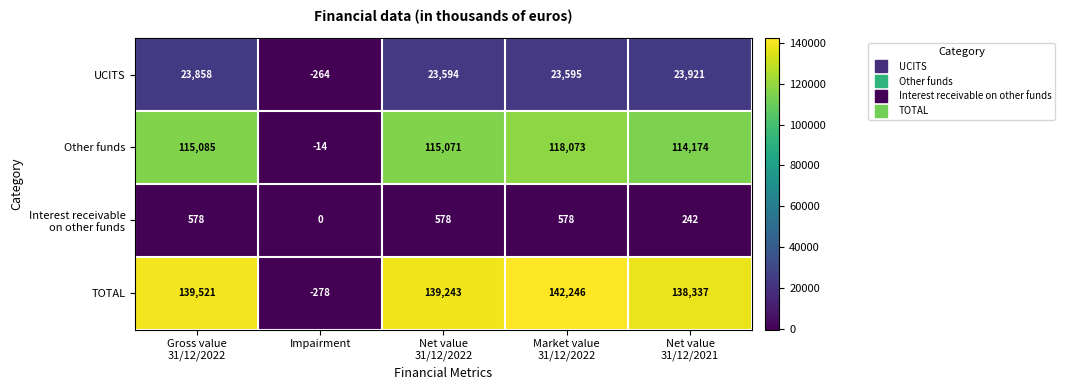

What is the difference between the second highest and minimum values in the Other funds series?

115099